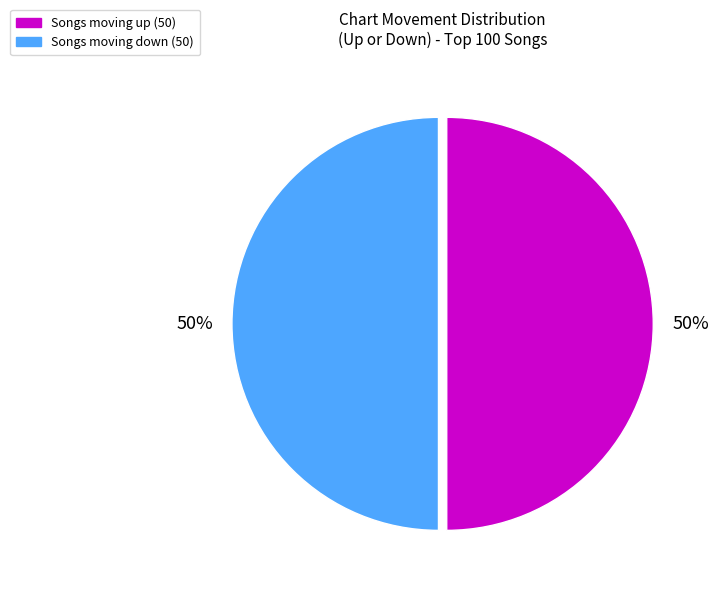

How many segments does this pie chart have?

2